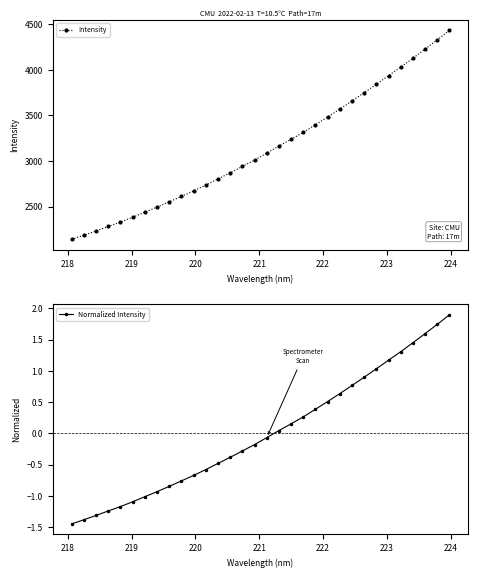

Rank the series by their average value, from highest to lowest.

Intensity, Normalized Intensity